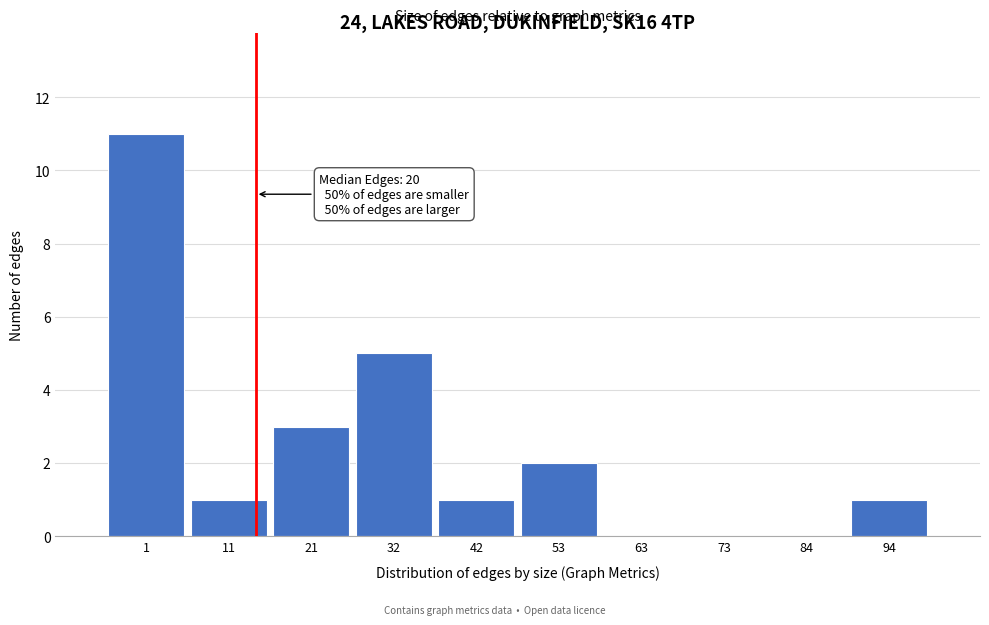

Reading left to right, extract all data points from this chart.

1=11	11=1	21=3	32=5	42=1	53=2	63=0	73=0	84=0	94=1